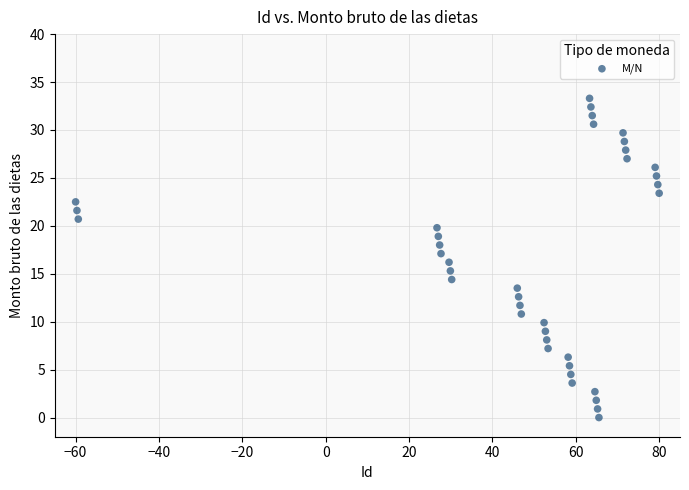

What is the range of X values (max minus min)?

140.0